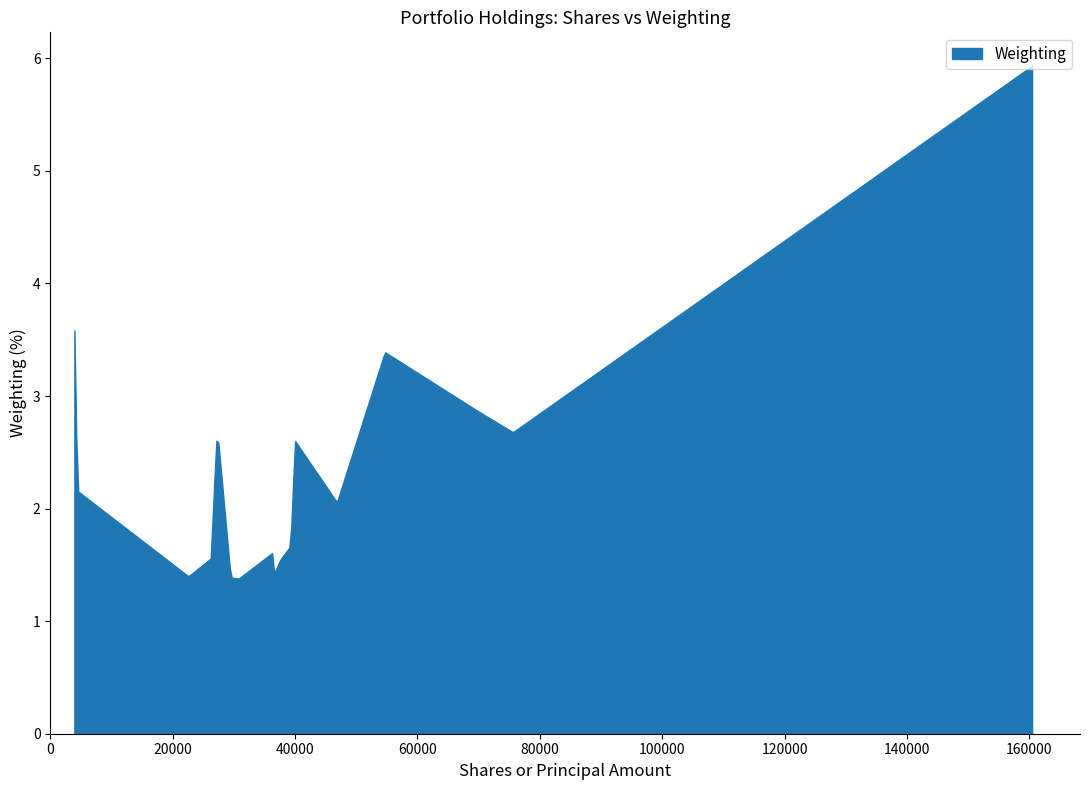

What is the value of the 7th point from the left?

2.6